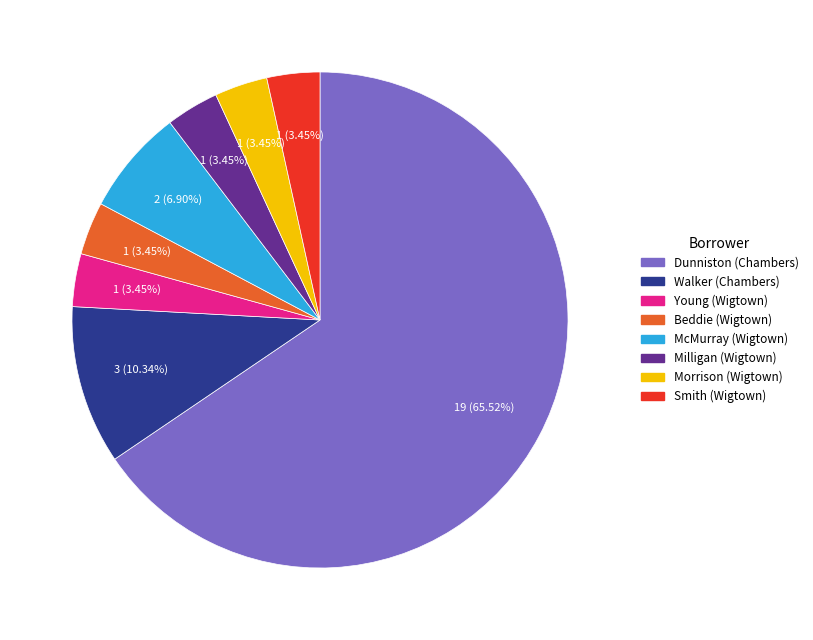

Does Smith (Wigtown) account for over 50% of the chart?

No